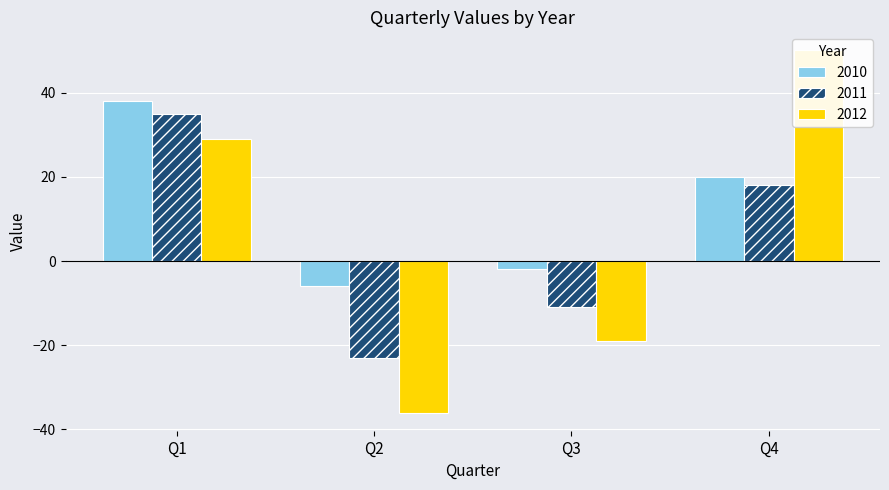

How many 2012 values are between -19 and 50?

3